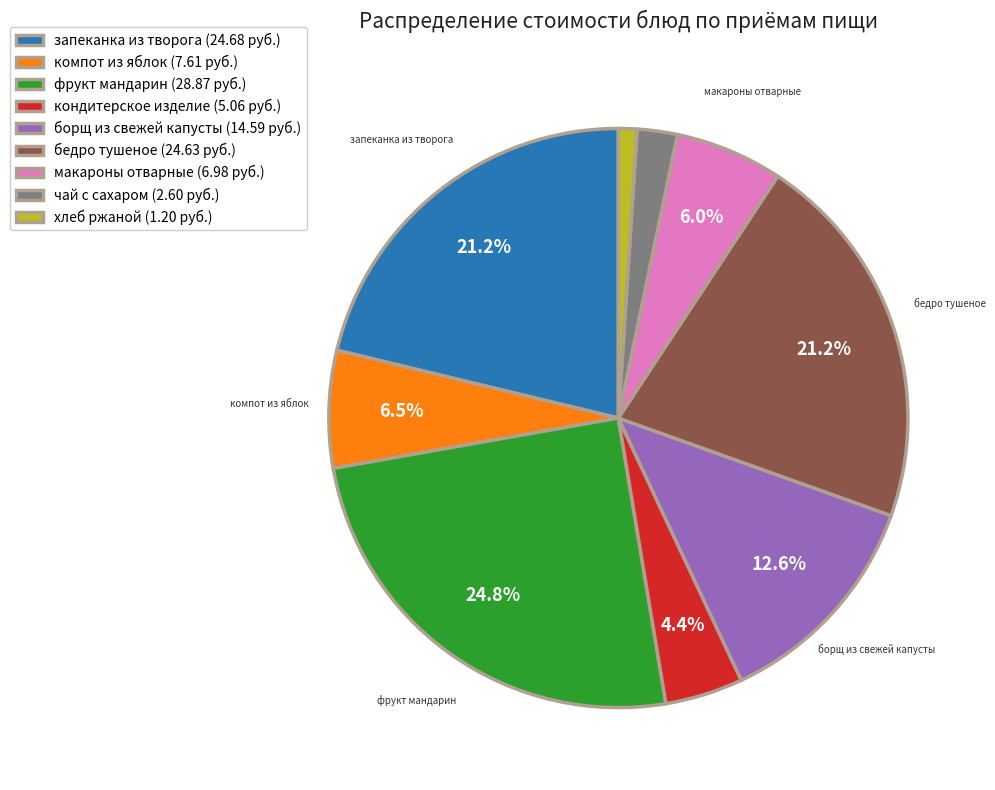

Is there a majority slice in this chart?

No